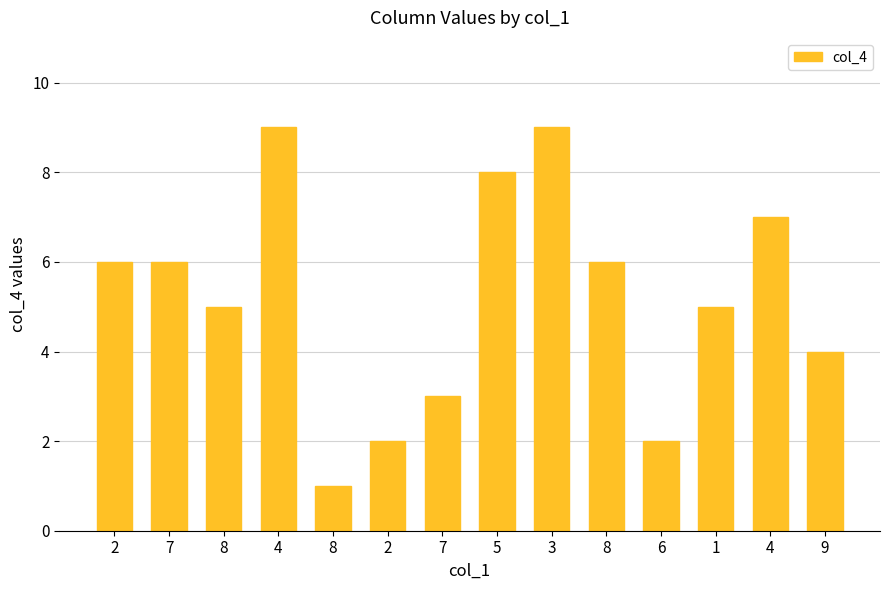

Does the chart contain any negative values?

No